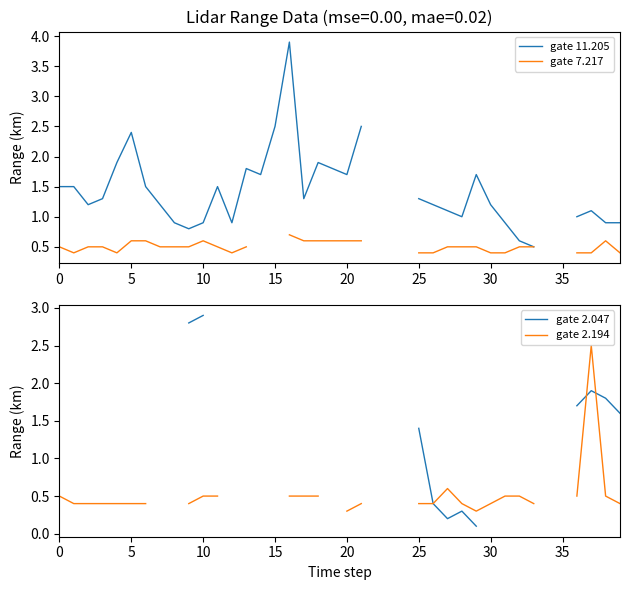

Does the chart display data point markers on the line(s)?

No